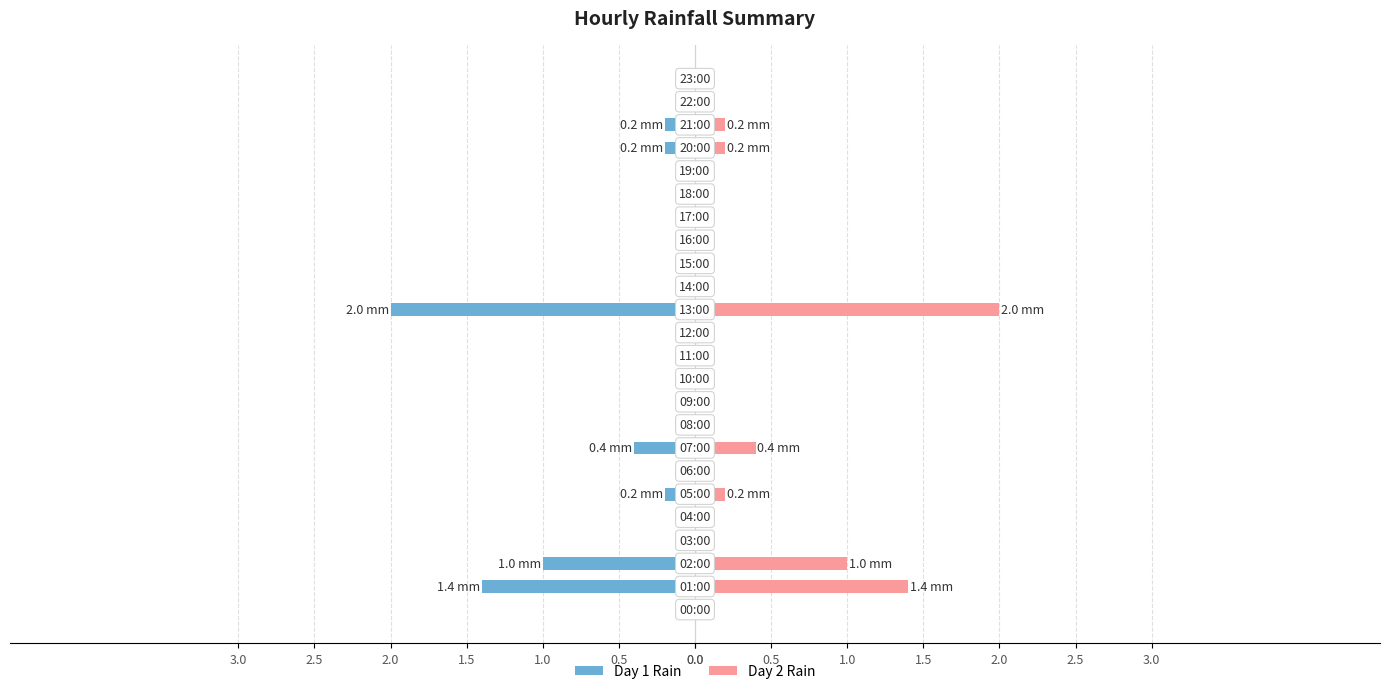

True or false: Rainfall Day 2 has a value of -0.7 at 0.0.

False